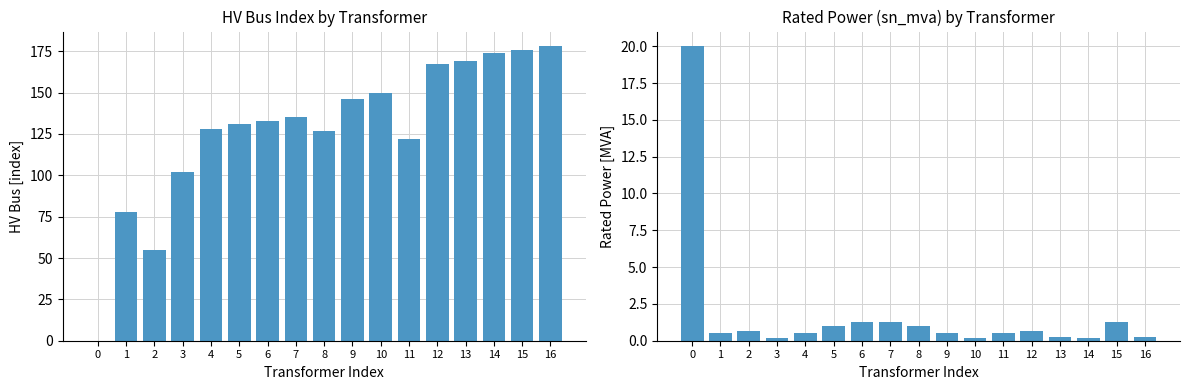

What is the average value of the hv_bus series?

127.7